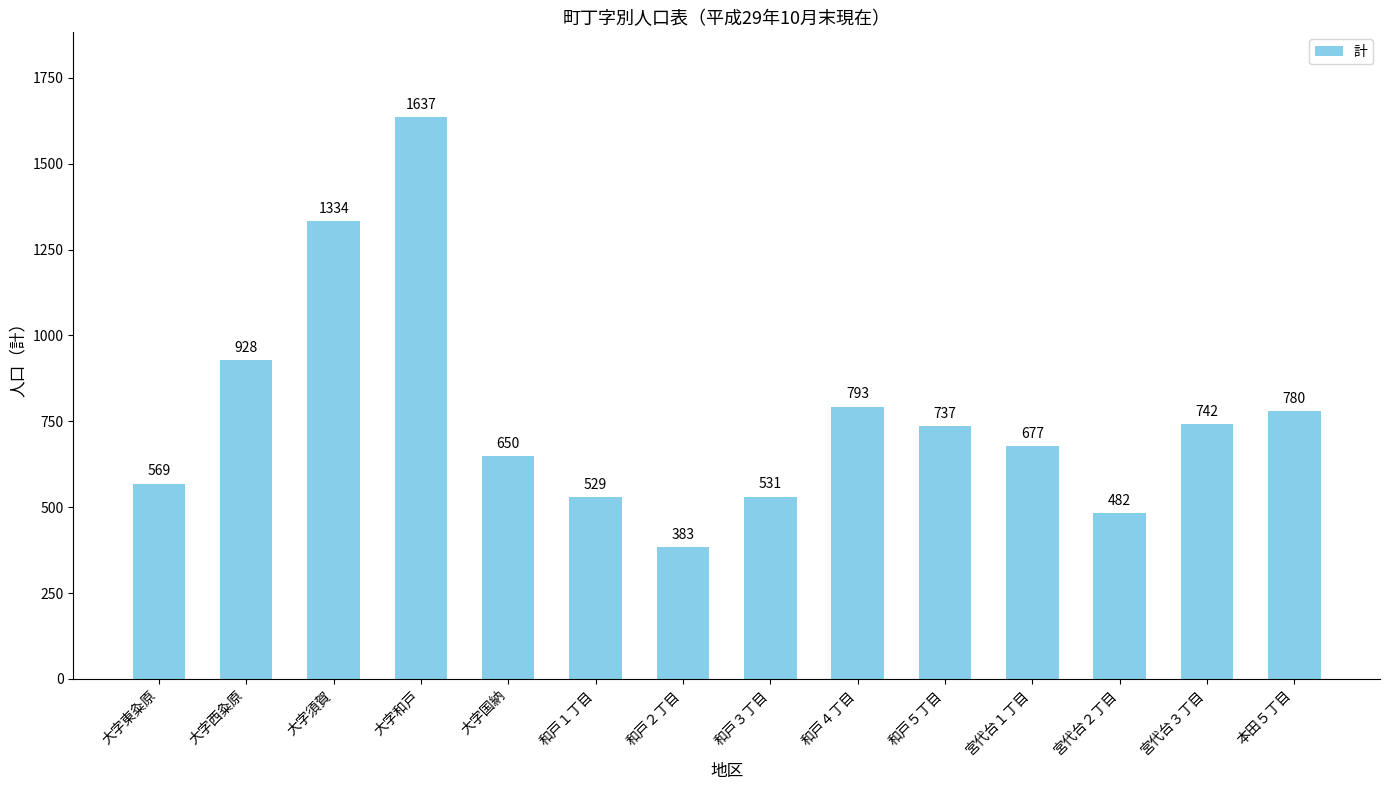

What is the minimum value shown in the chart?

383